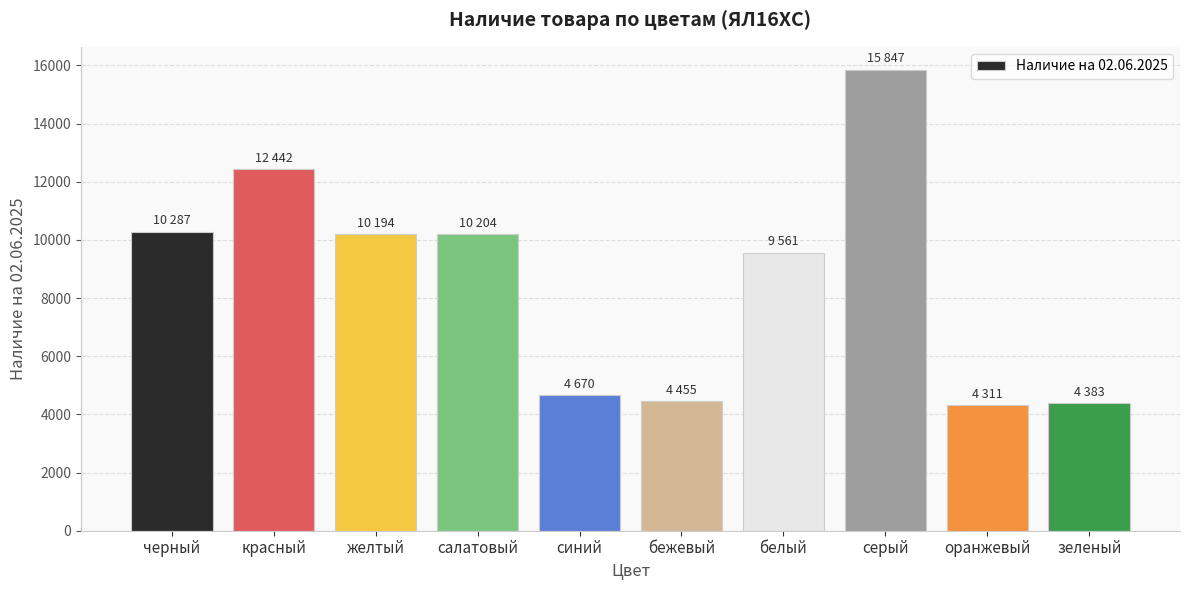

Count the number of categories in the chart.

10